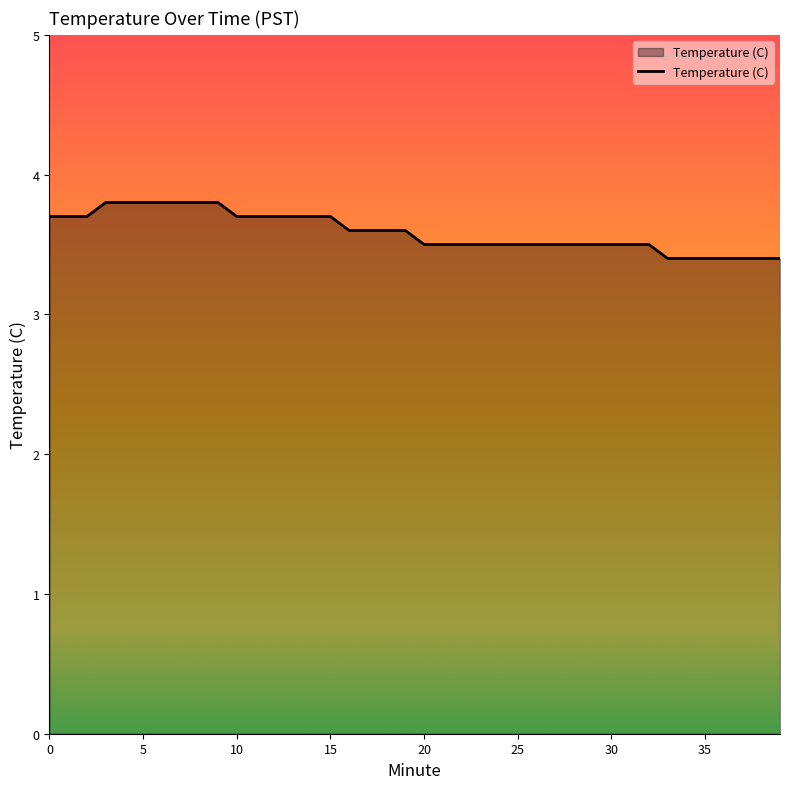

How many values are between 3 and 4?

40